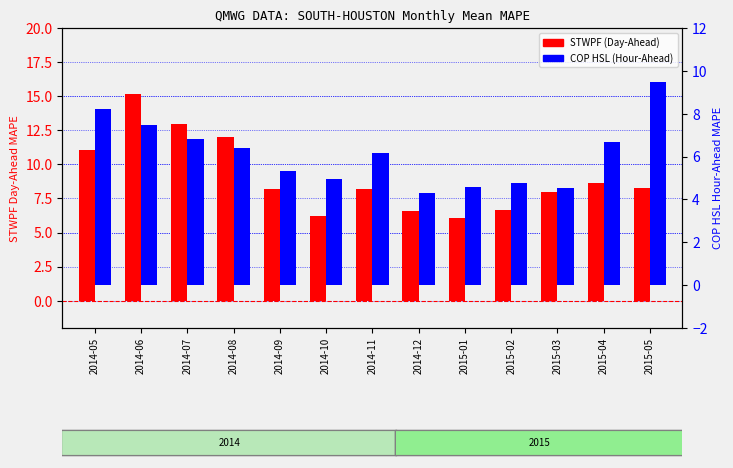

What is the difference between the highest and lowest values at 2015-03?

3.5